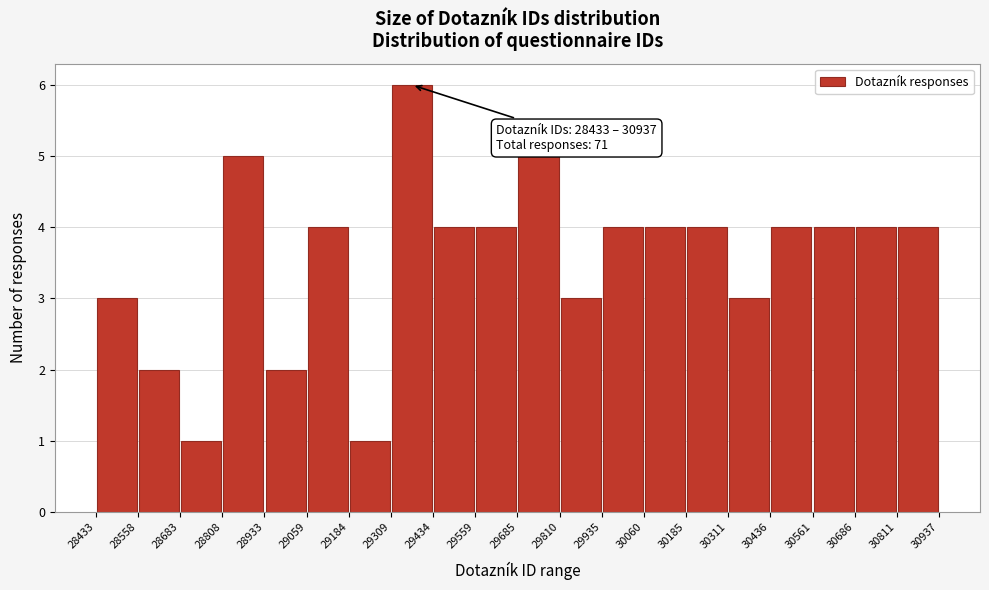

Which range on the x-axis has the tallest bar?

29309 to 29434